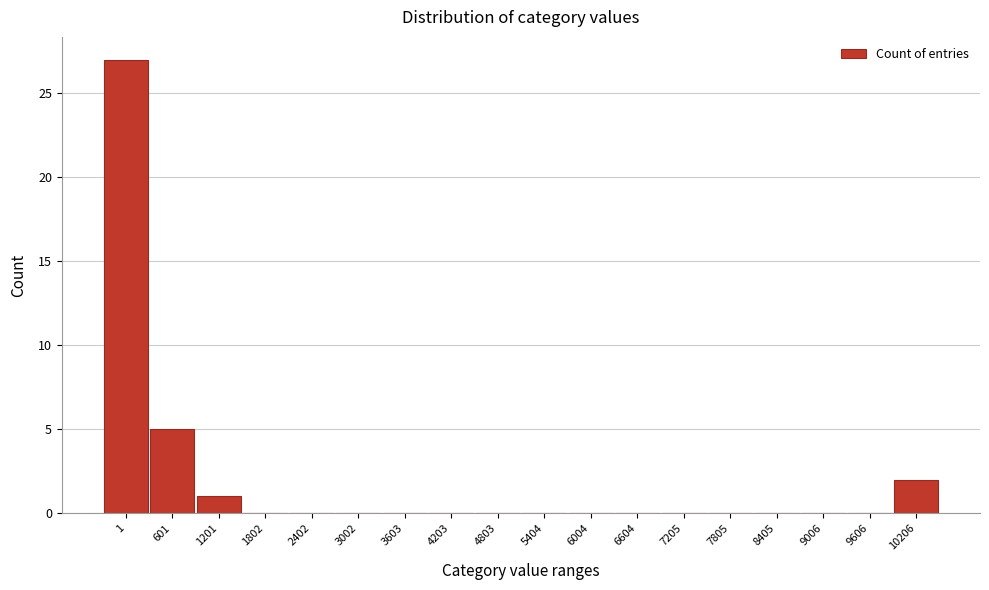

Reading right to left, transcribe all the data shown in this chart.

10206=2	9606=0	9006=0	8405=0	7805=0	7205=0	6604=0	6004=0	5404=0	4803=0	4203=0	3603=0	3002=0	2402=0	1802=0	1201=1	601=5	1=27